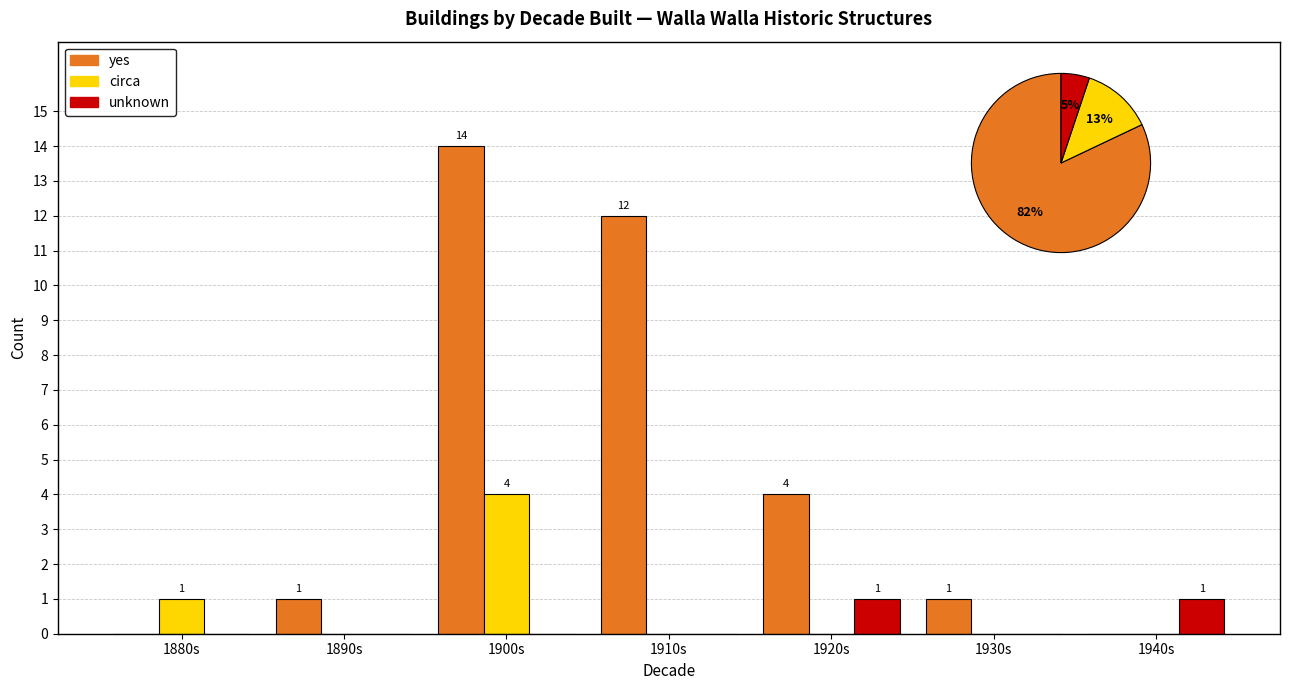

How many values in the yes series are below 1?

2